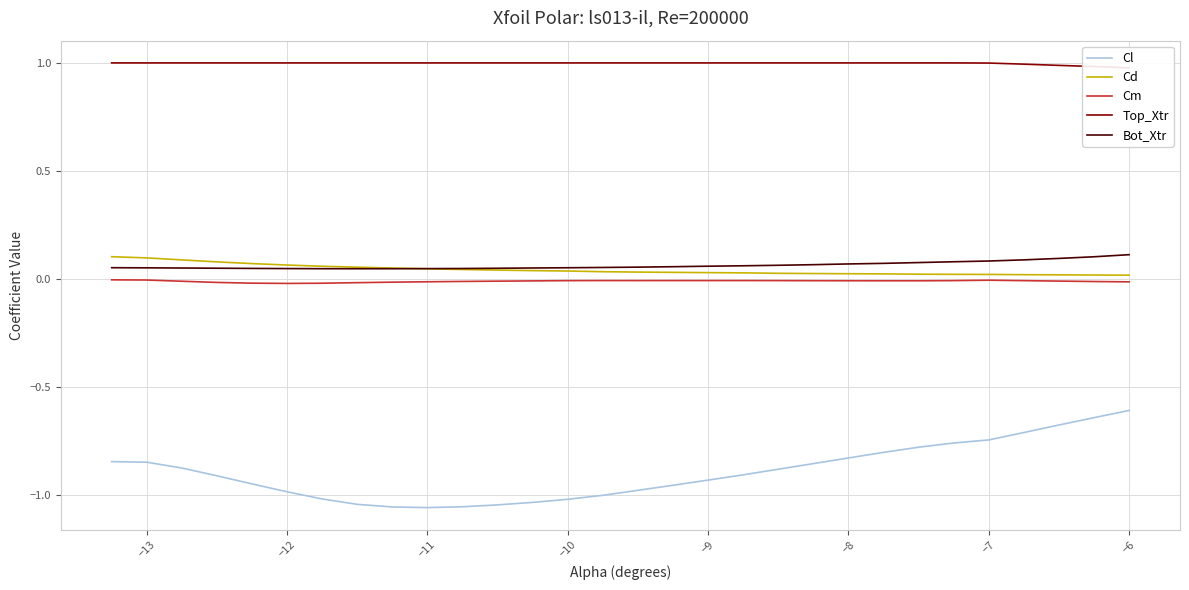

True or false: Bot_Xtr and Cl cross at least once.

False